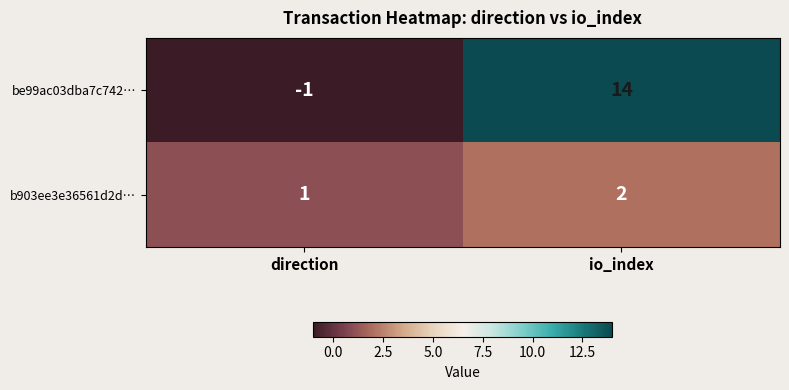

What is the sum of the be99ac03dba7c742… values at io_index and direction?

13